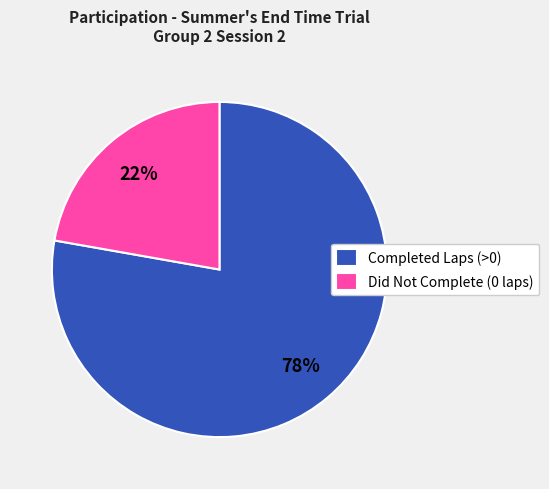

Do Did Not Complete (0 laps) and Completed Laps (>0) together represent more than half of the pie?

Yes